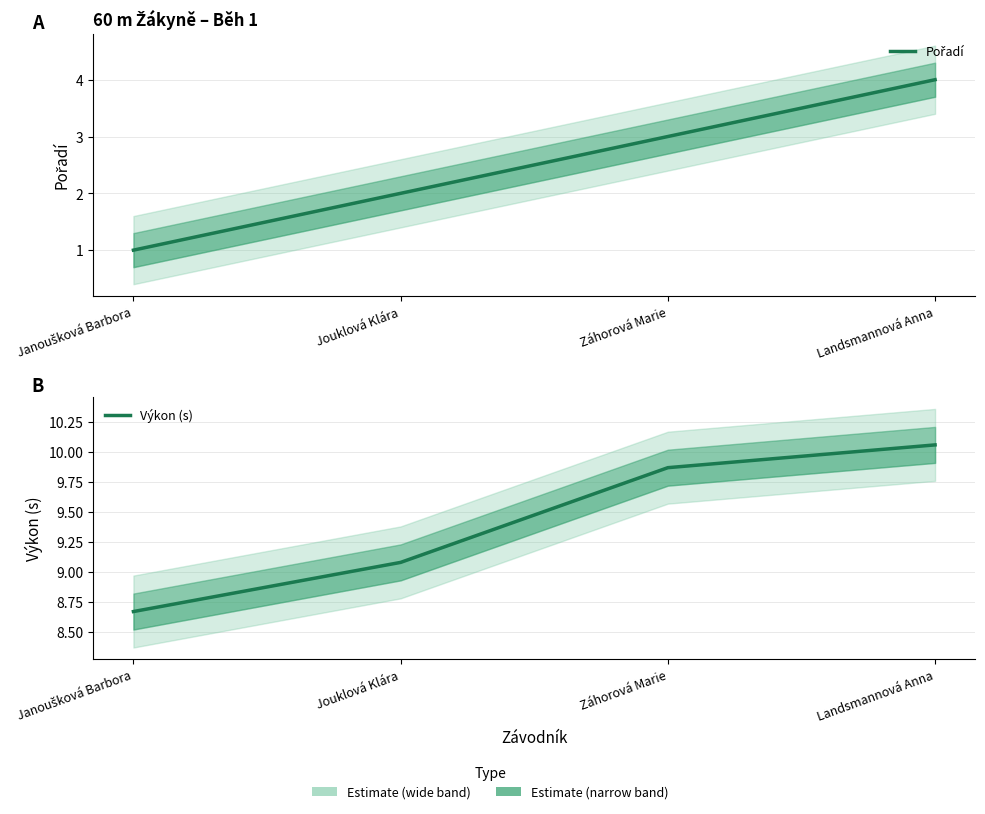

Which series has the largest range (max minus min)?

Pořadí